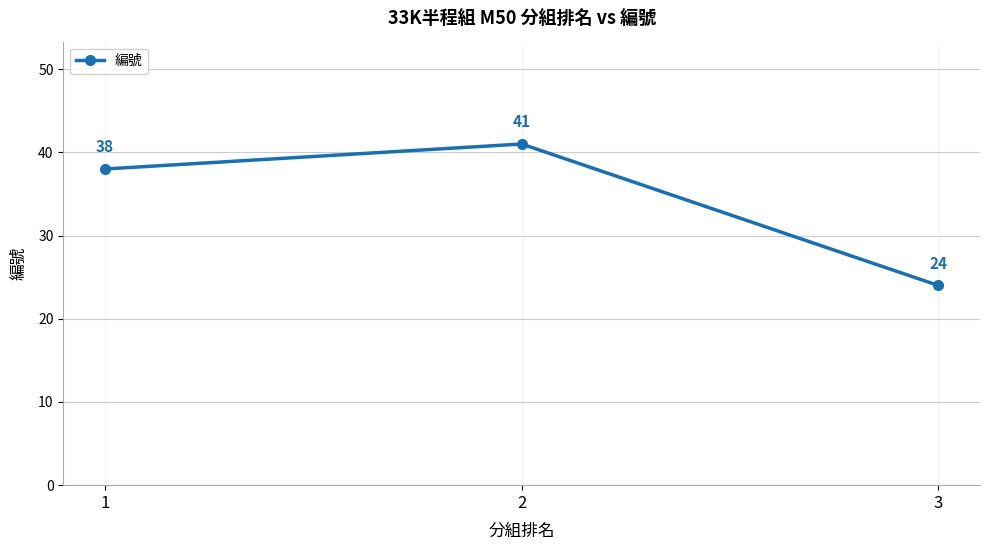

Reading left to right, list all the values displayed in this chart.

1=38	2=41	3=24